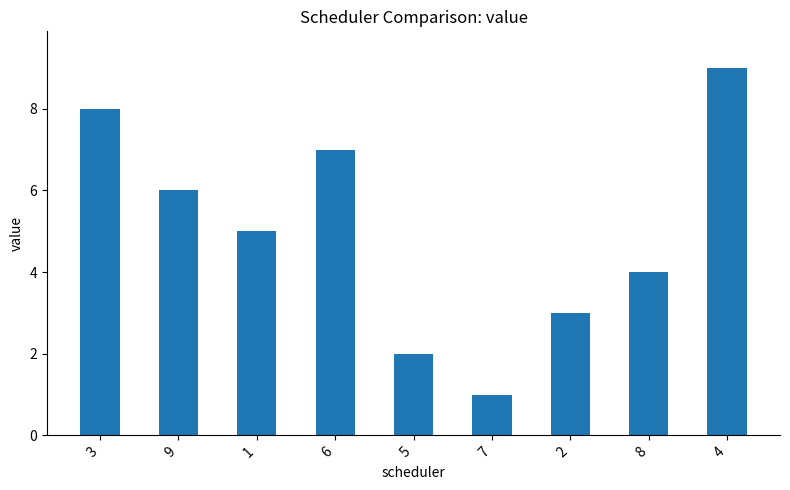

Which label corresponds to the smallest value in the chart?

7